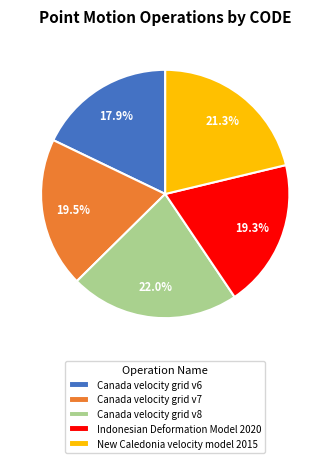

Is Canada velocity grid v7 the majority of the pie?

No